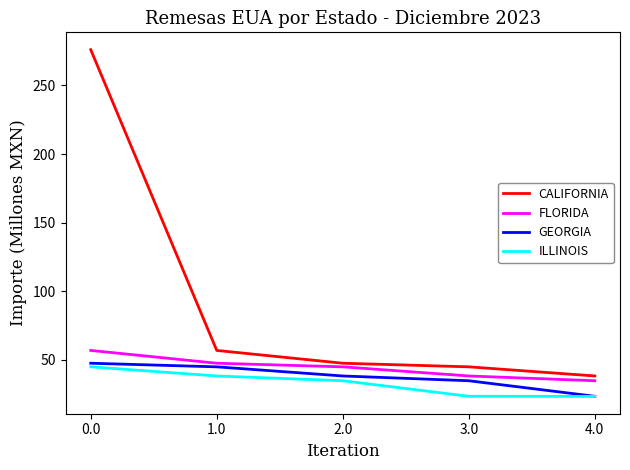

What position from the left is 0.0?

1